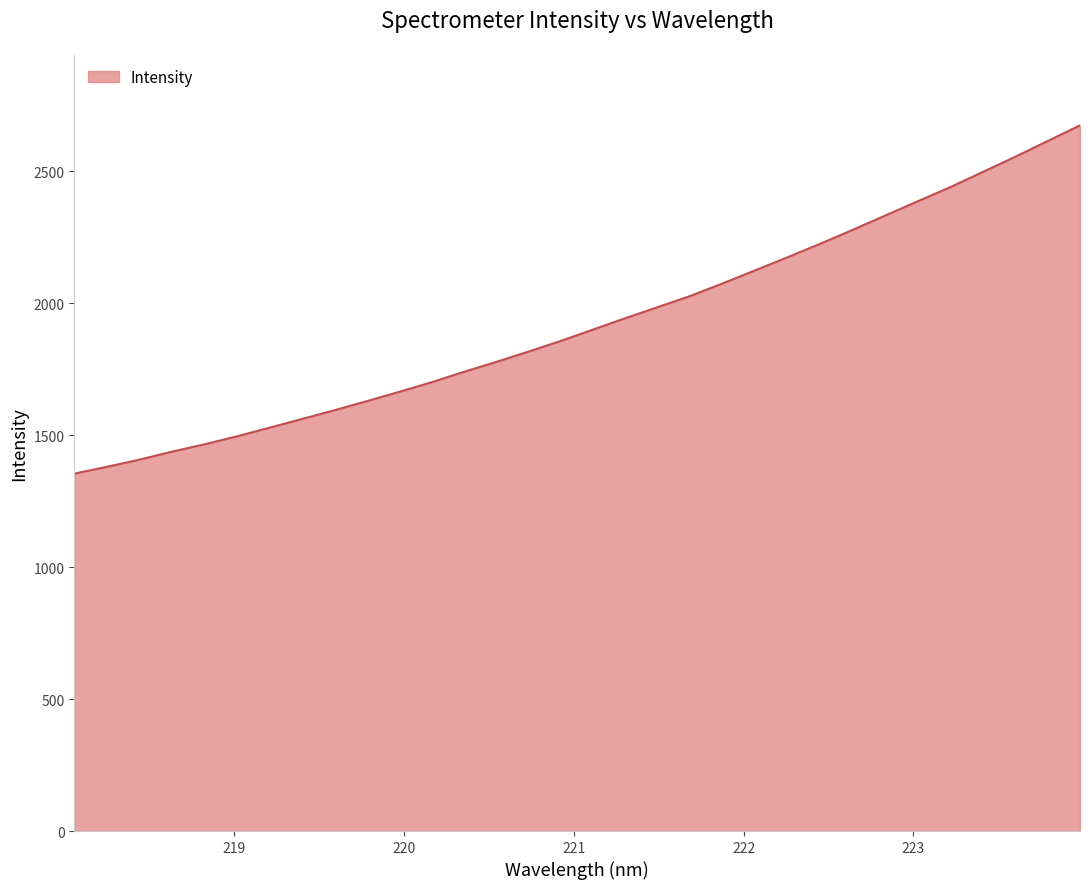

What is the minimum value shown in the chart?

1353.8